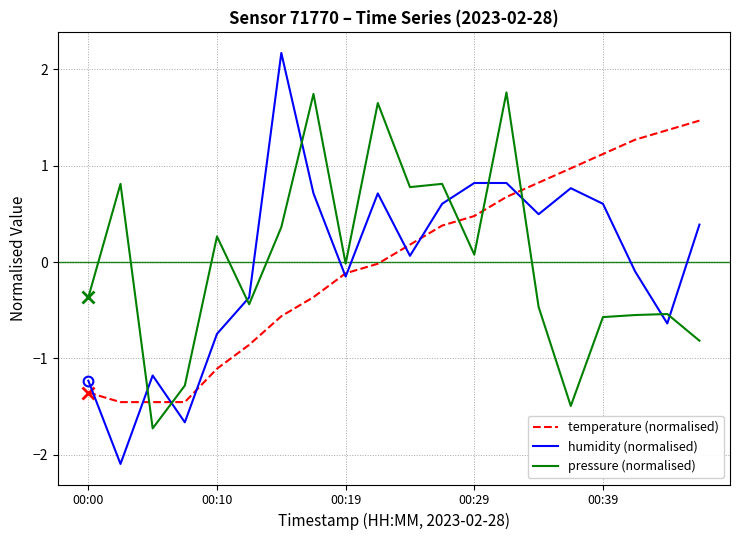

After their last crossing, which series has the higher values: temperature (normalised) or pressure (normalised)?

temperature (normalised)